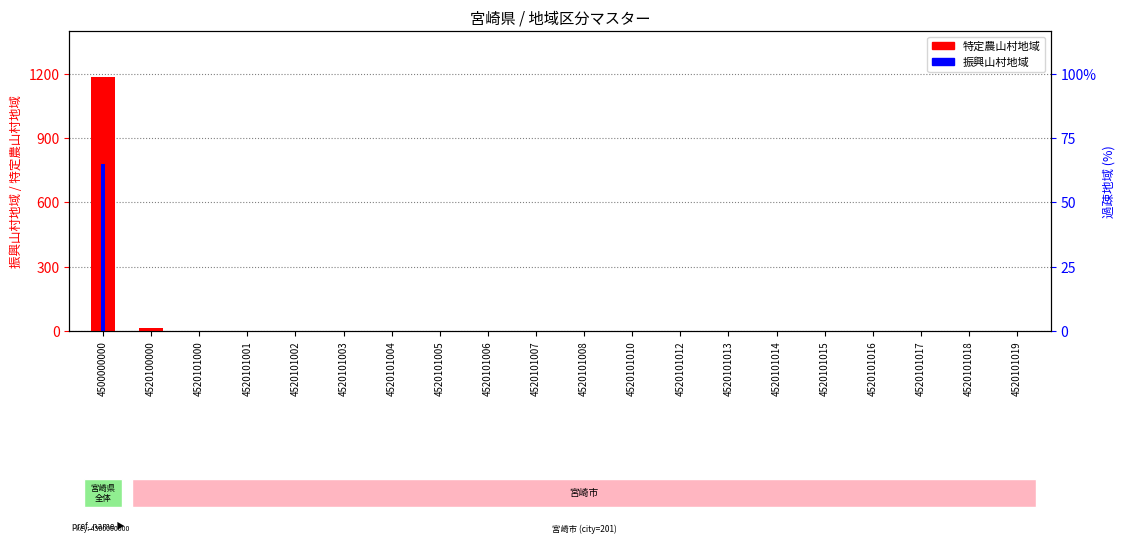

Is the value of 特定農山村地域 at 4520101001 greater than the value of 振興山村地域 at 4520101006?

No